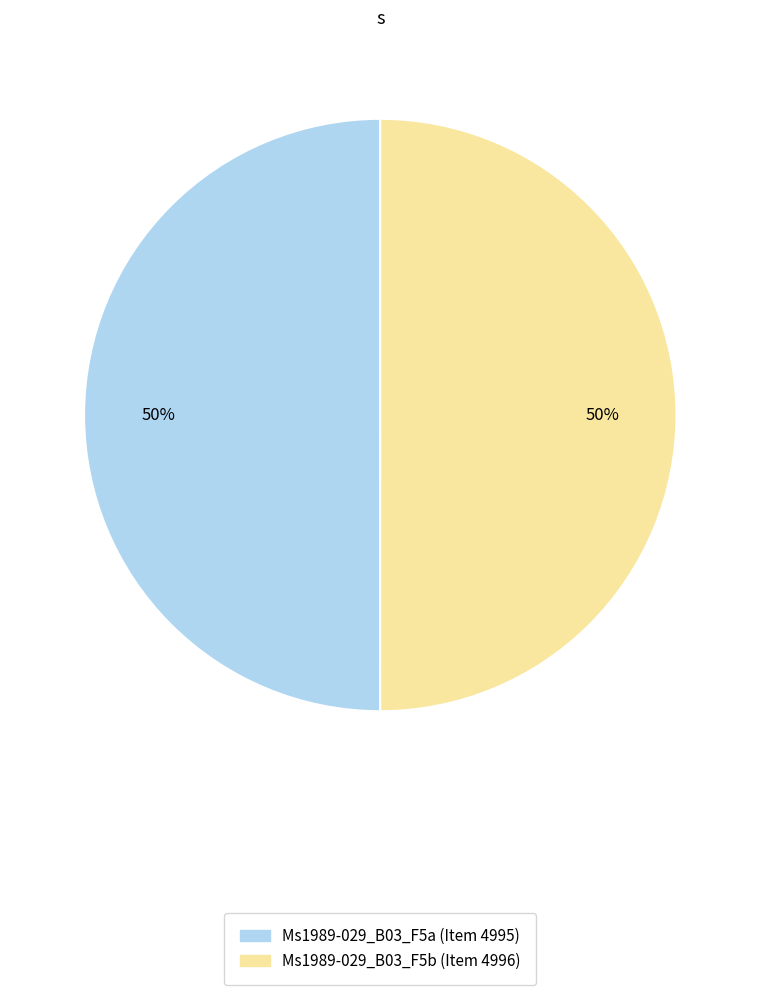

What is the ratio of the value at Ms1989-029_B03_F5a (Item 4995) to the value at Ms1989-029_B03_F5b (Item 4996)?

1.0